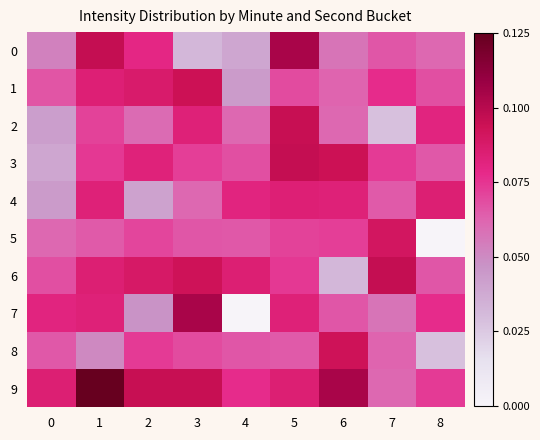

Rank the series by their maximum value, from lowest to highest.

4, 5, 8, 1, 2, 6, 3, 0, 7, 9